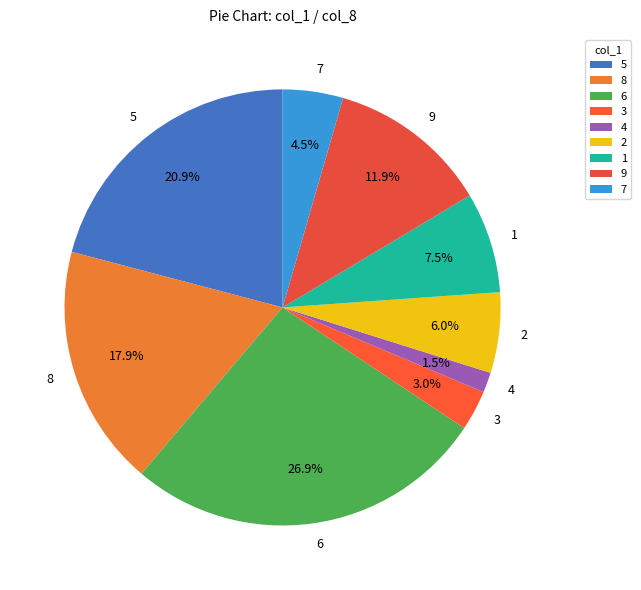

True or false: 1 accounts for 19% of the total.

False